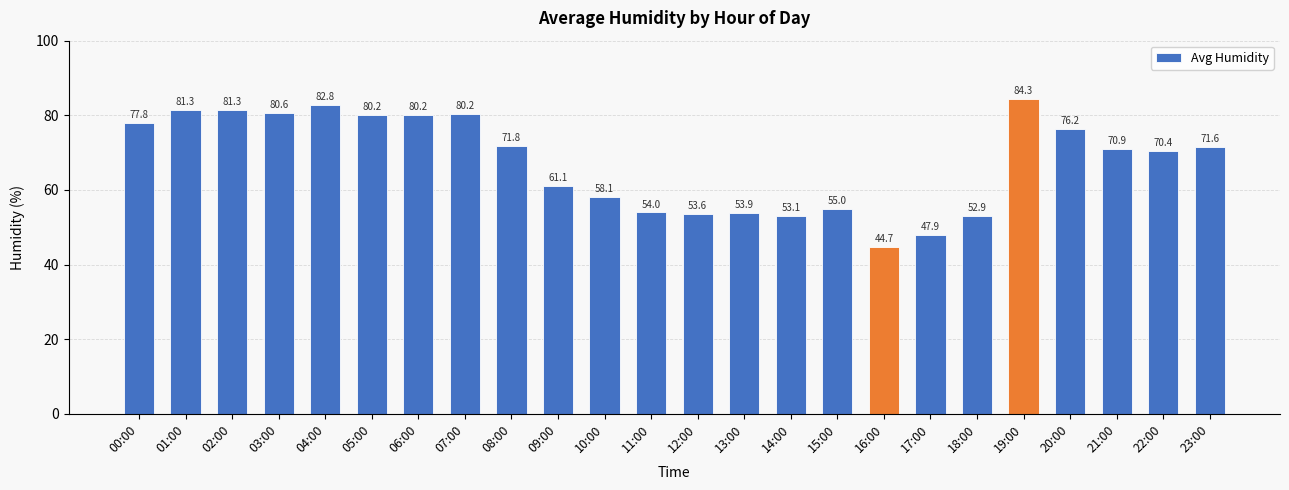

Is it true that the value at 20:00 is 76.2?

True